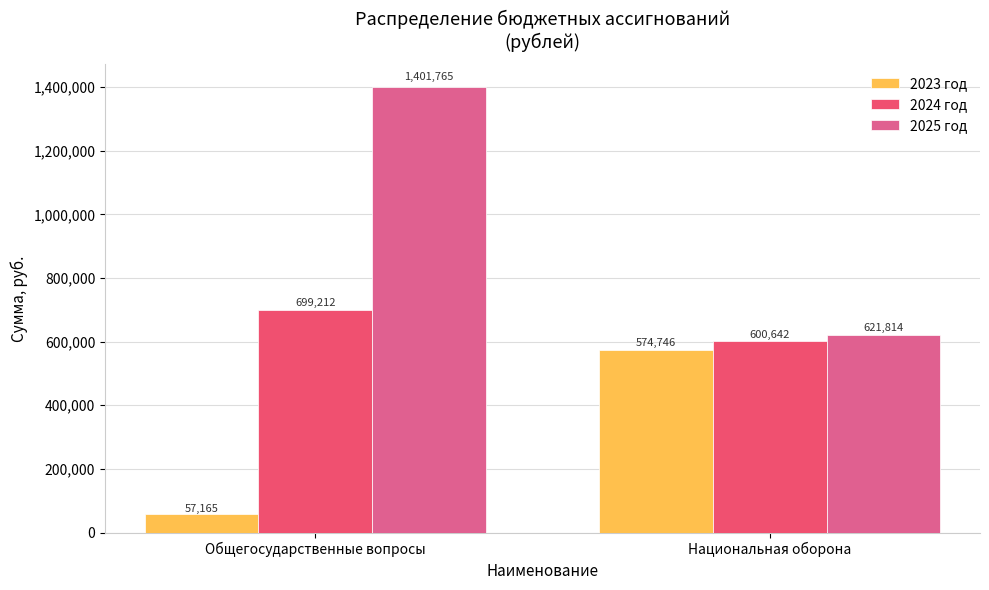

What is the maximum value shown in the chart?

1401765.0